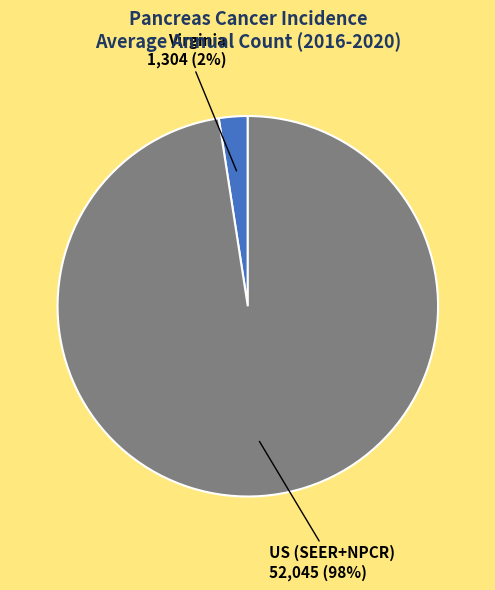

To the nearest percent, what is the average slice percentage?

50%